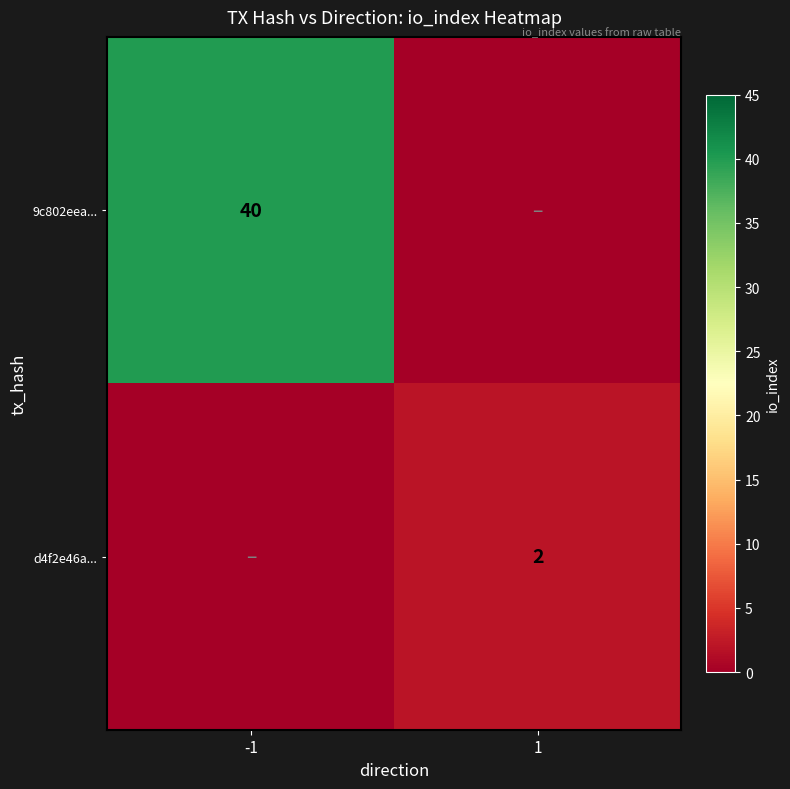

Is the value of 9c802eea... at -1 greater than the value of d4f2e46a... at 1?

Yes